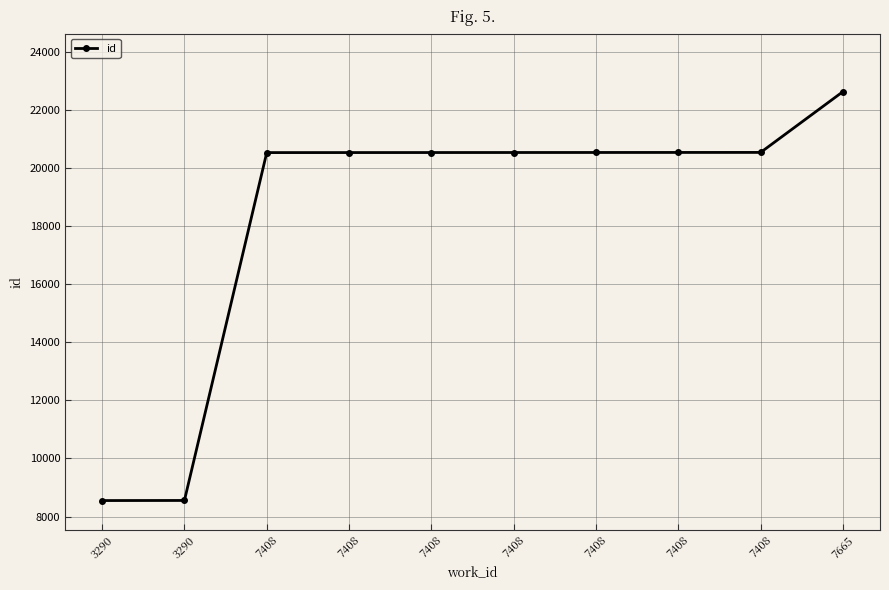

Is this an area chart (filled region under the line)?

No